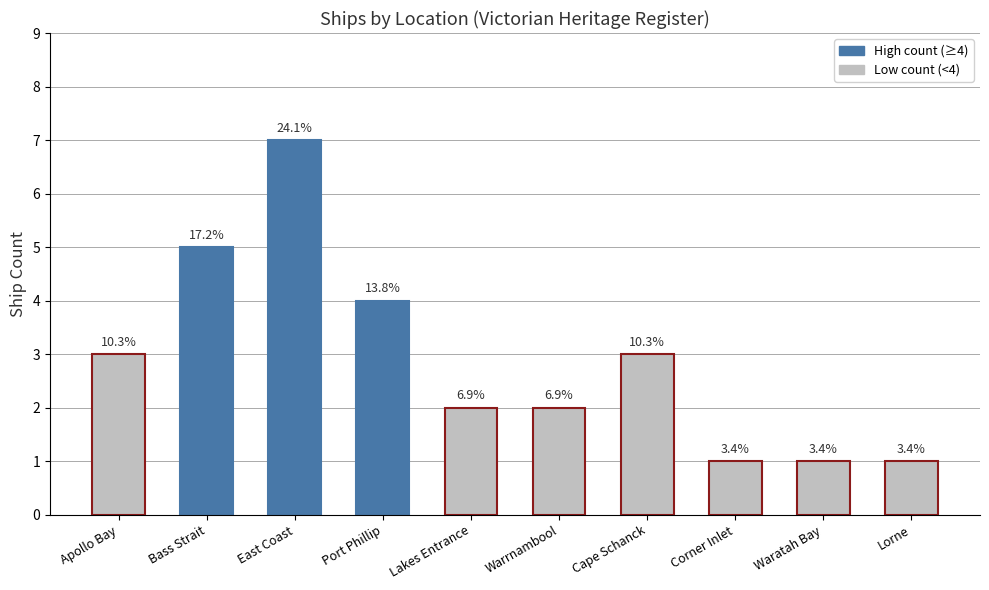

Reading left to right, what are all the values shown in this chart?

Apollo Bay=3	Bass Strait=5	East Coast=7	Port Phillip=4	Lakes Entrance=2	Warrnambool=2	Cape Schanck=3	Corner Inlet=1	Waratah Bay=1	Lorne=1